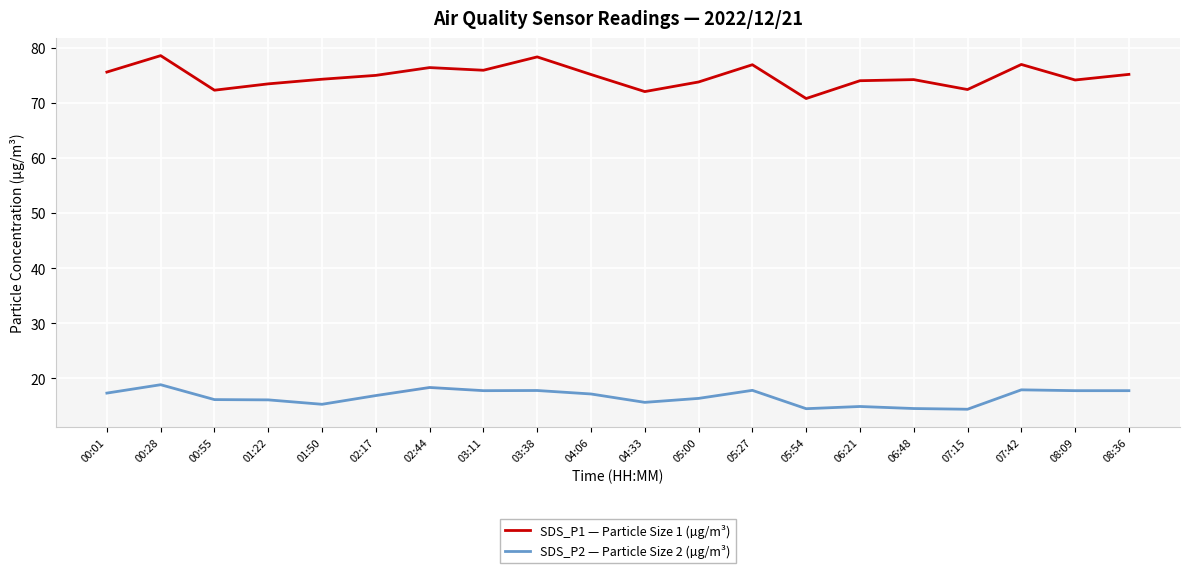

Is the value of SDS_P2 — Particle Size 2 (µg/m³) at 06:48 greater than the value of SDS_P1 — Particle Size 1 (µg/m³) at 07:42?

No